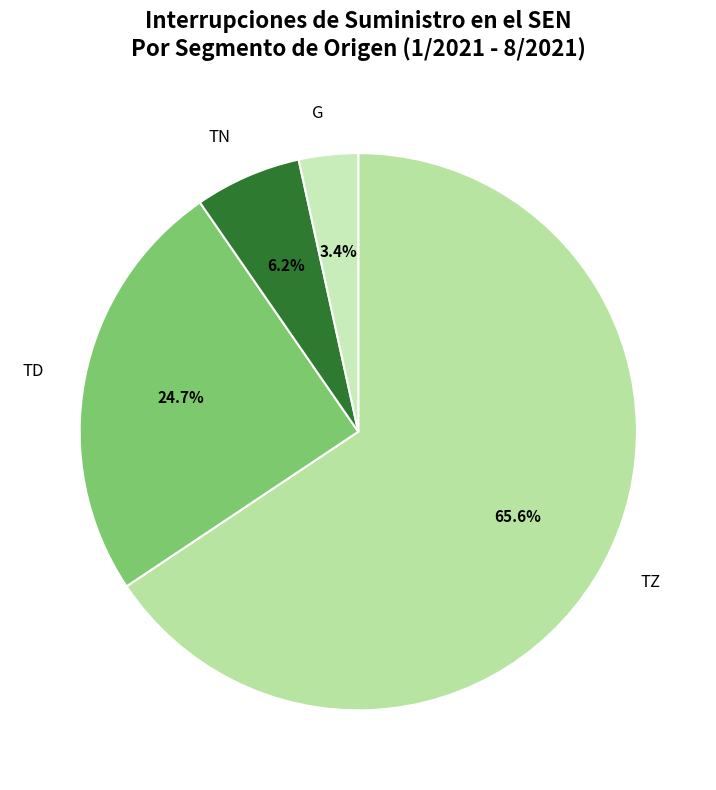

How many slices are in this pie chart?

4